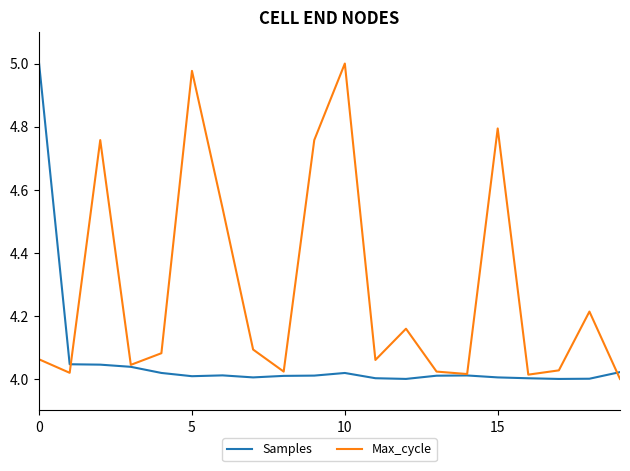

What is the average value of the Max_cycle series?

4.3